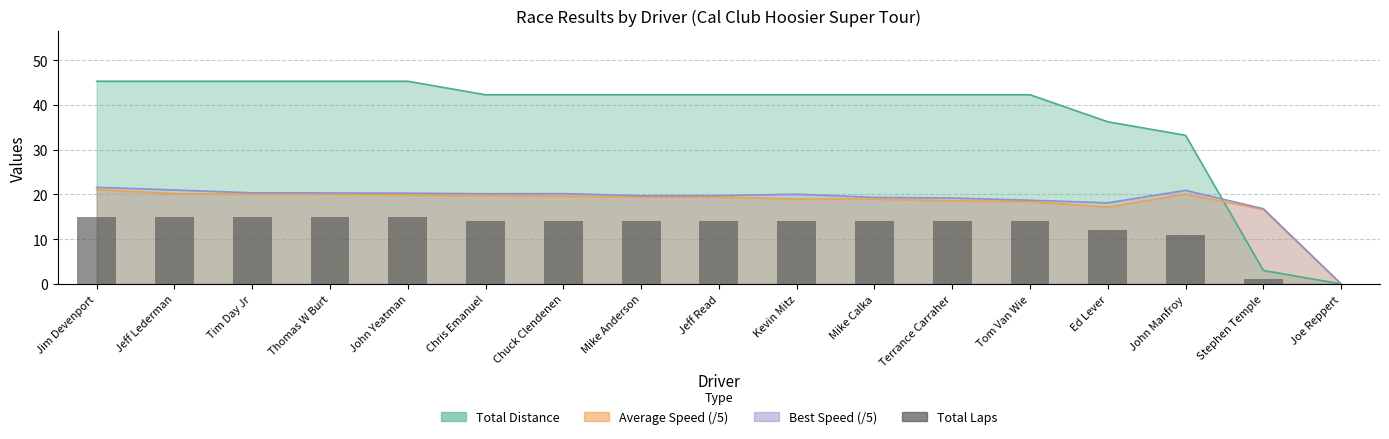

Reading right to left, what are all the values shown in this chart?

0	1	11	12	14	14	14	14	14	14	14	14	15	15	15	15	15